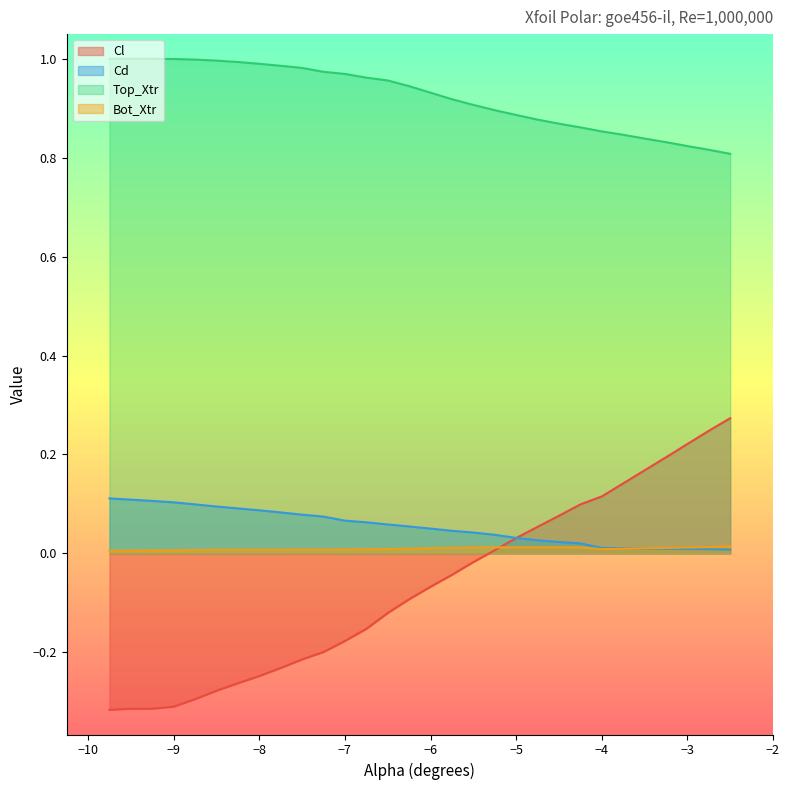

At how many categories does at least one series exceed 0?

30